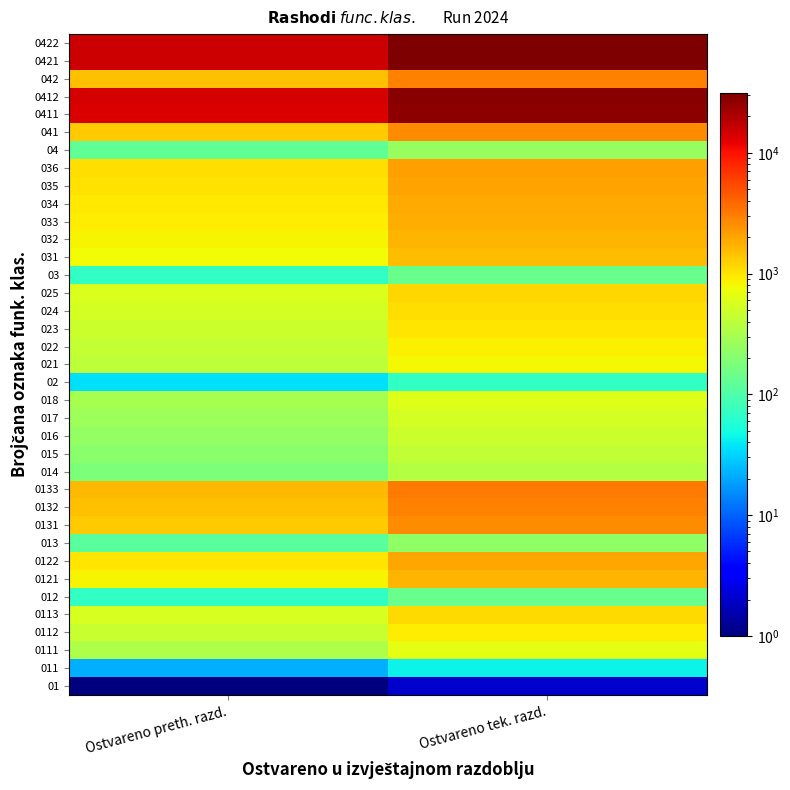

Reading right to left, what are all the values shown in this chart?

0422: Ostvareno tek. razd.=31228	Ostvareno preth. razd.=15614
0421: Ostvareno tek. razd.=30312	Ostvareno preth. razd.=15156
042: Ostvareno tek. razd.=2940	Ostvareno preth. razd.=1470
0412: Ostvareno tek. razd.=28016	Ostvareno preth. razd.=14008
0411: Ostvareno tek. razd.=27126	Ostvareno preth. razd.=13563
041: Ostvareno tek. razd.=2624	Ostvareno preth. razd.=1312
04: Ostvareno tek. razd.=248	Ostvareno preth. razd.=124
036: Ostvareno tek. razd.=2160	Ostvareno preth. razd.=1080
035: Ostvareno tek. razd.=2030	Ostvareno preth. razd.=1015
034: Ostvareno tek. razd.=1904	Ostvareno preth. razd.=952
033: Ostvareno tek. razd.=1782	Ostvareno preth. razd.=891
032: Ostvareno tek. razd.=1664	Ostvareno preth. razd.=832
031: Ostvareno tek. razd.=1550	Ostvareno preth. razd.=775
03: Ostvareno tek. razd.=144	Ostvareno preth. razd.=72
025: Ostvareno tek. razd.=1150	Ostvareno preth. razd.=575
024: Ostvareno tek. razd.=1056	Ostvareno preth. razd.=528
023: Ostvareno tek. razd.=966	Ostvareno preth. razd.=483
022: Ostvareno tek. razd.=880	Ostvareno preth. razd.=440
021: Ostvareno tek. razd.=798	Ostvareno preth. razd.=399
02: Ostvareno tek. razd.=72	Ostvareno preth. razd.=36
018: Ostvareno tek. razd.=612	Ostvareno preth. razd.=306
017: Ostvareno tek. razd.=544	Ostvareno preth. razd.=272
016: Ostvareno tek. razd.=480	Ostvareno preth. razd.=240
015: Ostvareno tek. razd.=420	Ostvareno preth. razd.=210
014: Ostvareno tek. razd.=364	Ostvareno preth. razd.=182
0133: Ostvareno tek. razd.=3192	Ostvareno preth. razd.=1596
0132: Ostvareno tek. razd.=2904	Ostvareno preth. razd.=1452
0131: Ostvareno tek. razd.=2620	Ostvareno preth. razd.=1310
013: Ostvareno tek. razd.=234	Ostvareno preth. razd.=117
0122: Ostvareno tek. razd.=1952	Ostvareno preth. razd.=976
0121: Ostvareno tek. razd.=1694	Ostvareno preth. razd.=847
012: Ostvareno tek. razd.=144	Ostvareno preth. razd.=72
0113: Ostvareno tek. razd.=1130	Ostvareno preth. razd.=565
0112: Ostvareno tek. razd.=896	Ostvareno preth. razd.=448
0111: Ostvareno tek. razd.=666	Ostvareno preth. razd.=333
011: Ostvareno tek. razd.=44	Ostvareno preth. razd.=22
01: Ostvareno tek. razd.=2	Ostvareno preth. razd.=1